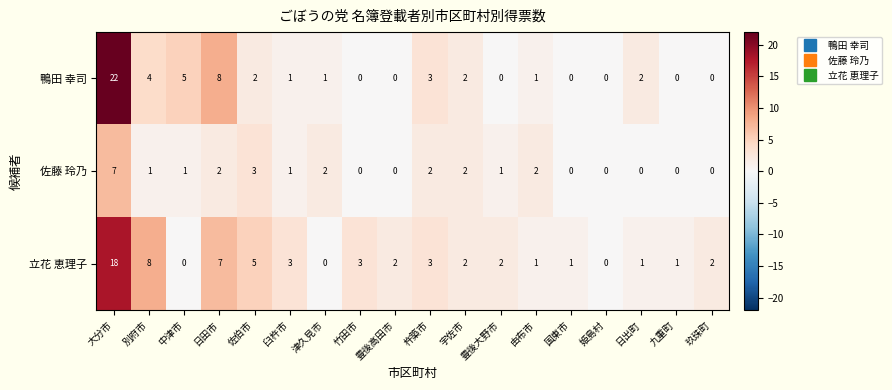

What is the maximum value shown in the chart?

22